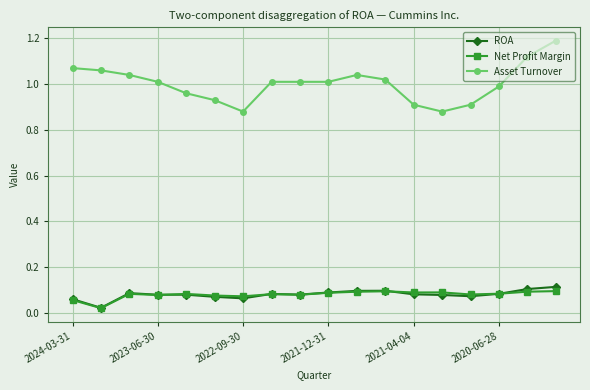

What is the maximum value shown in the chart?

1.2